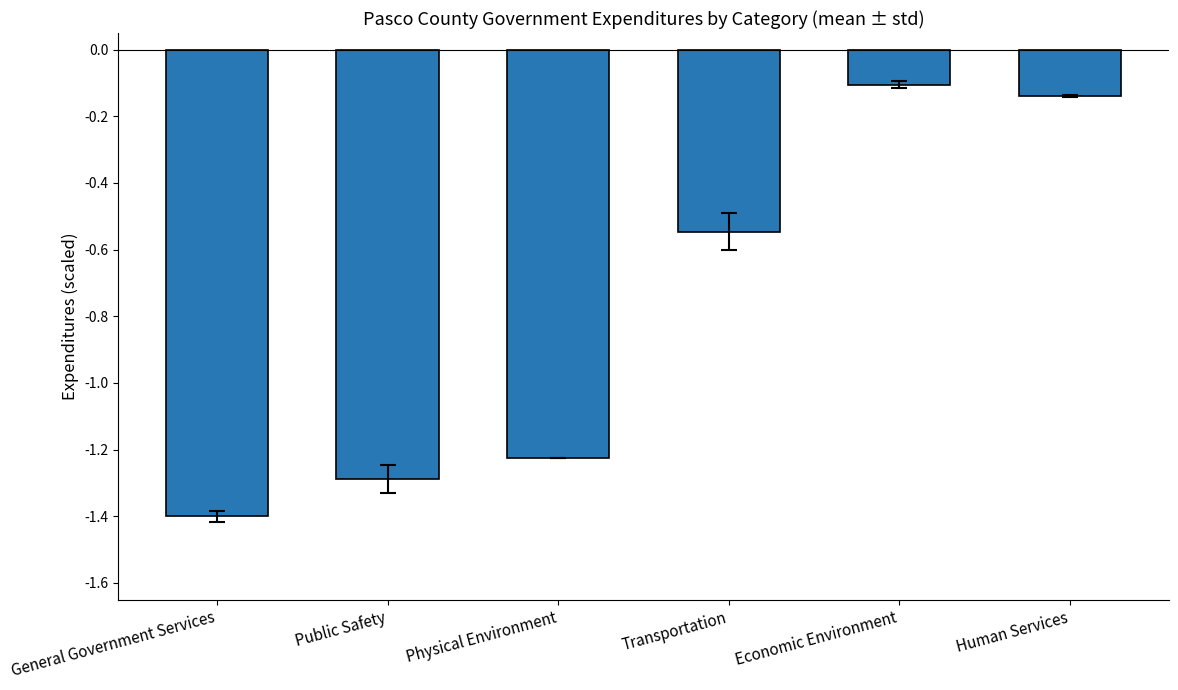

How many bars are there in total?

6